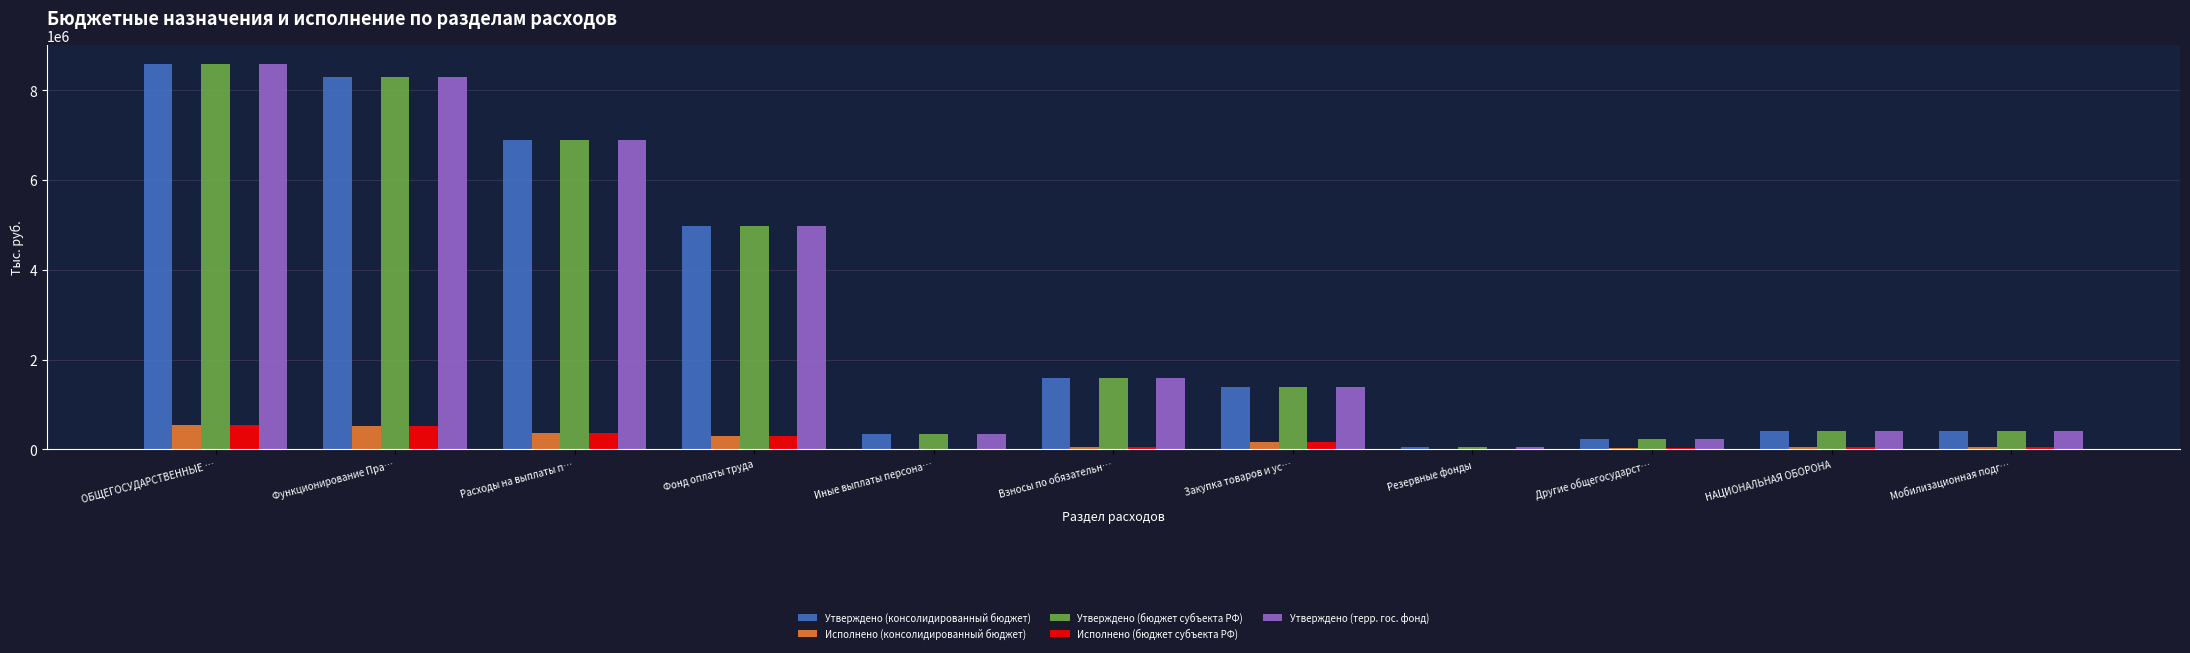

Count the number of categories in the chart.

11